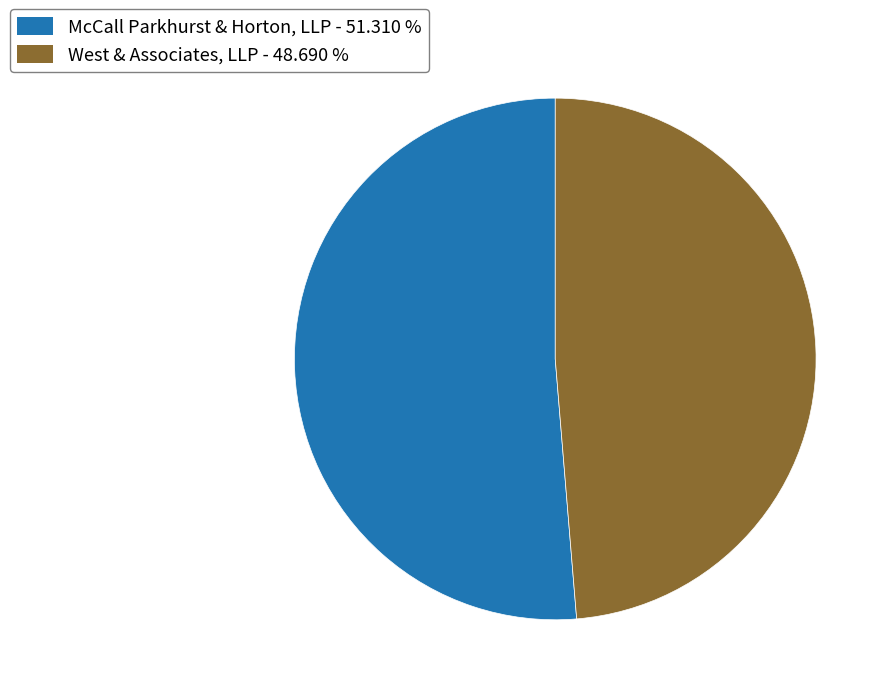

Count the number of slices in the pie.

2